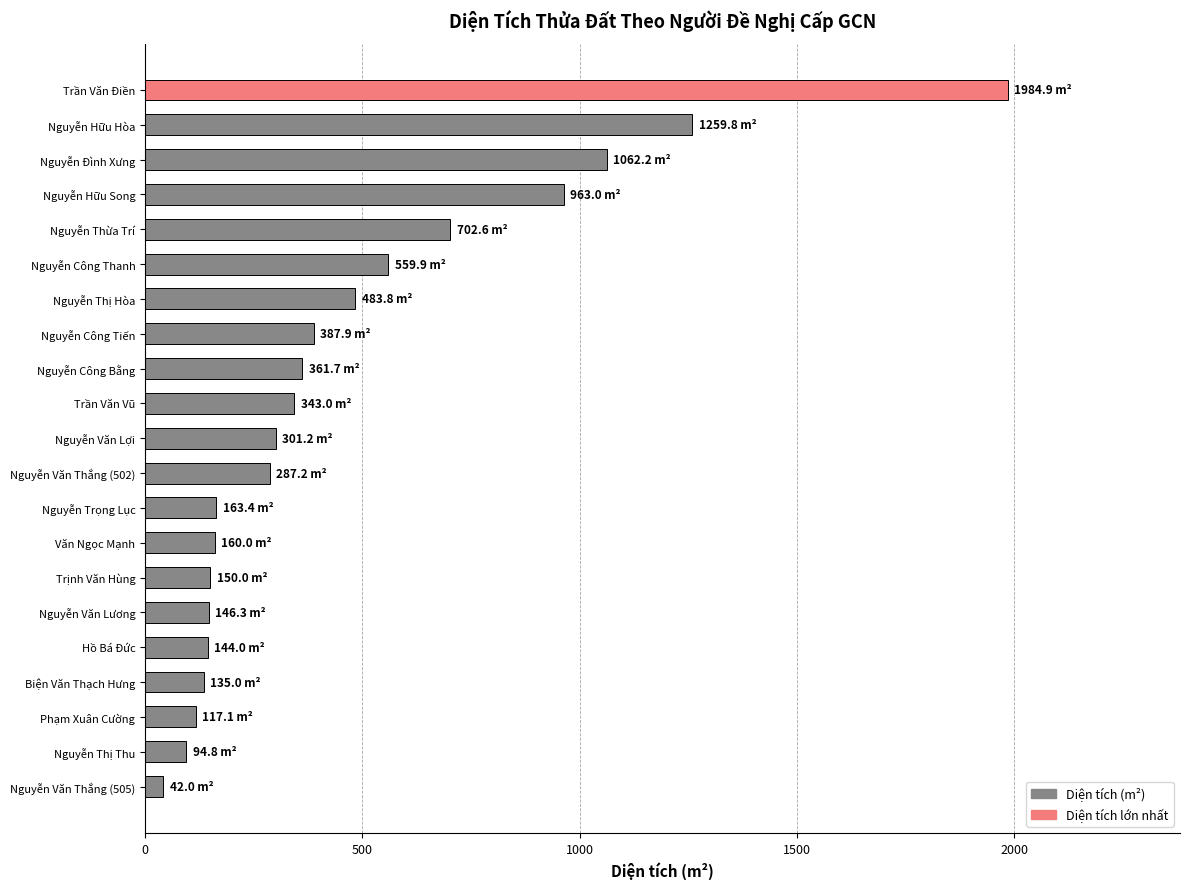

How many bars are there in total?

21